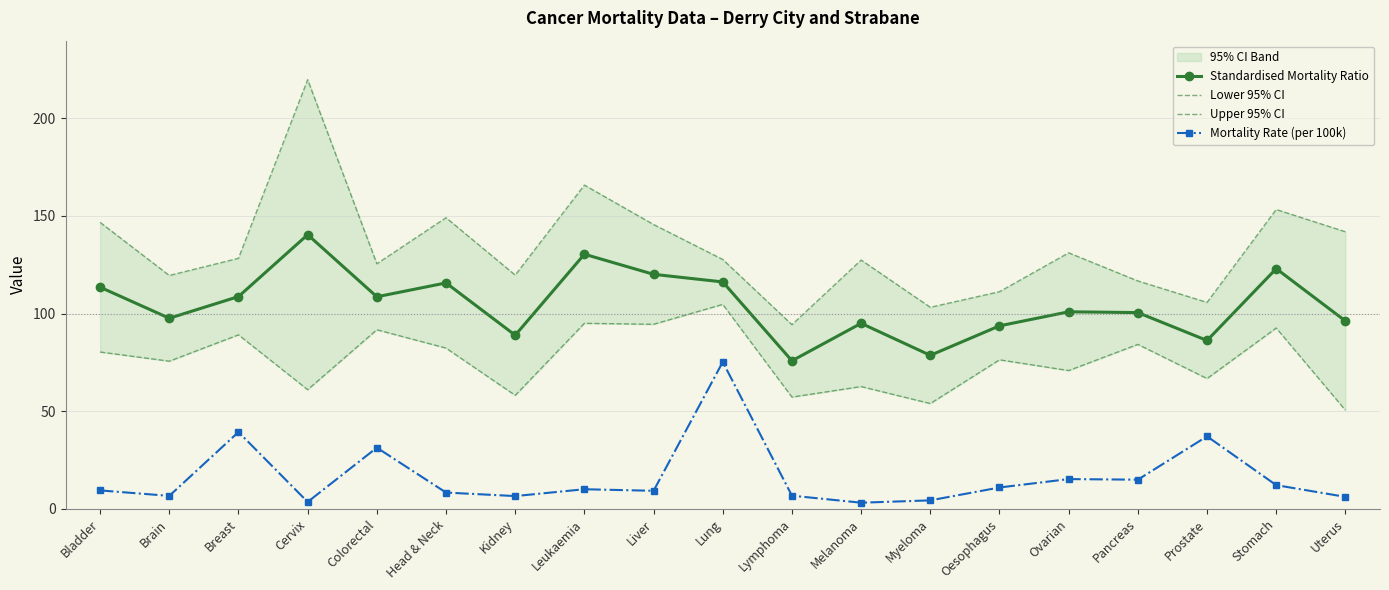

True or false: Lower 95% CI has a value of 92.6 at Stomach.

True